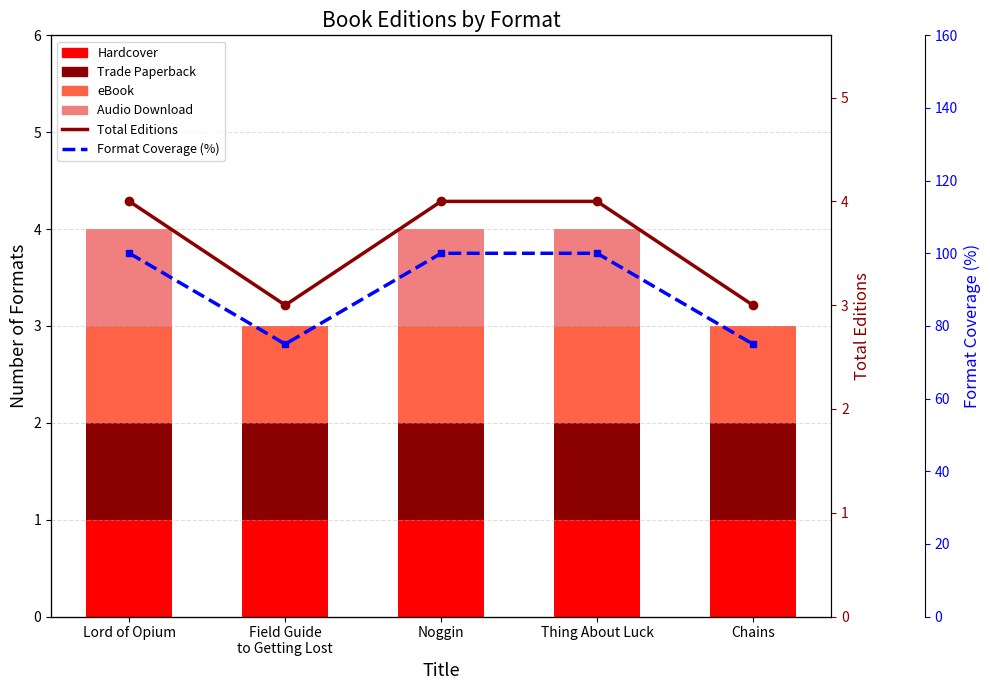

What is the label of the 5th bar from the left?

Chains